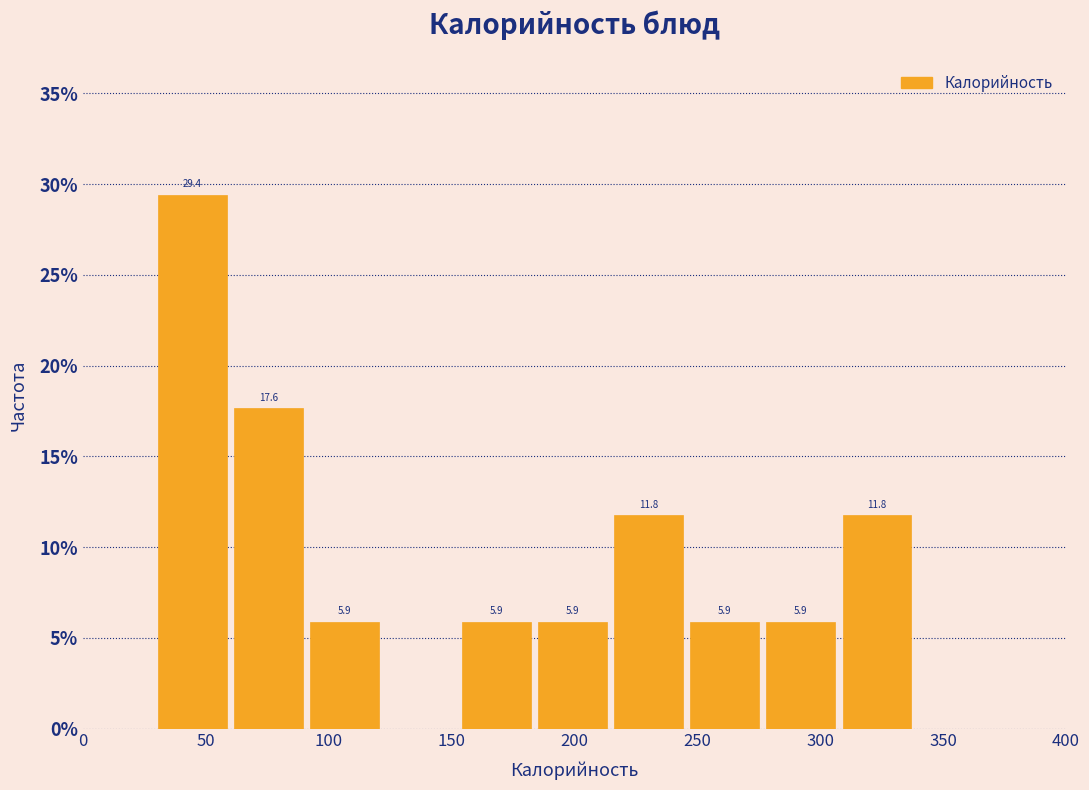

Which range on the x-axis has the tallest bar?

30 to 60